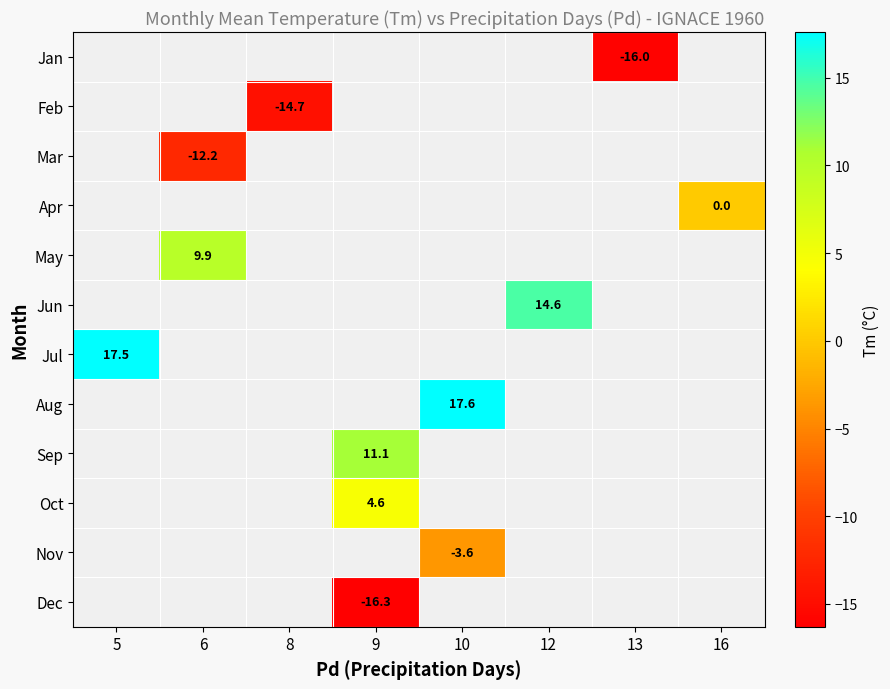

Which label corresponds to the smallest value in the chart?

9